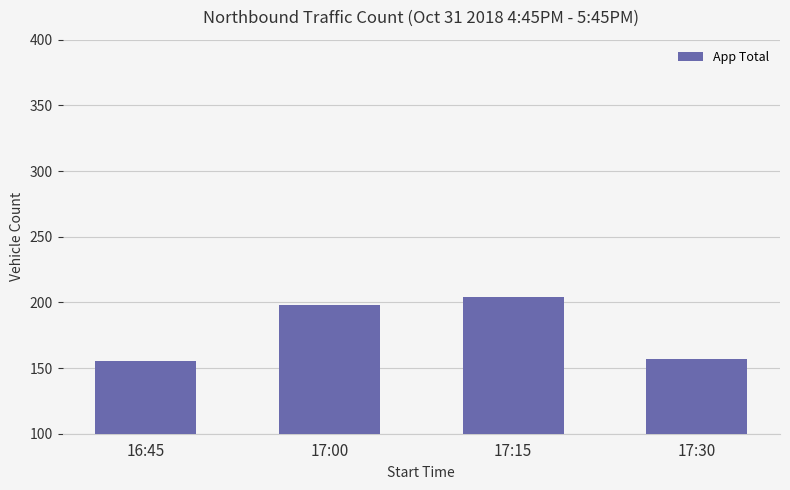

Reading right to left, transcribe all the data shown in this chart.

17:30=157	17:15=204	17:00=198	16:45=155